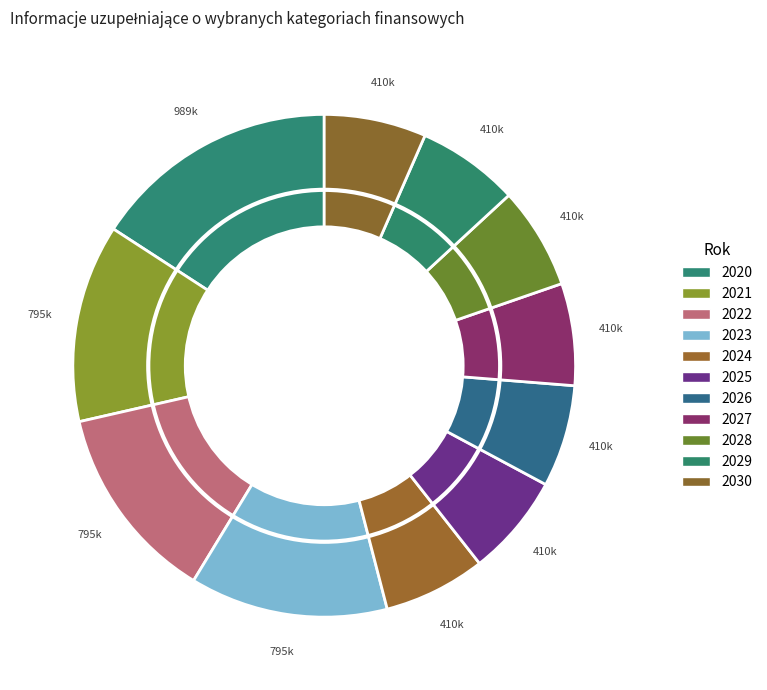

Which category has the biggest portion of the pie?

2020